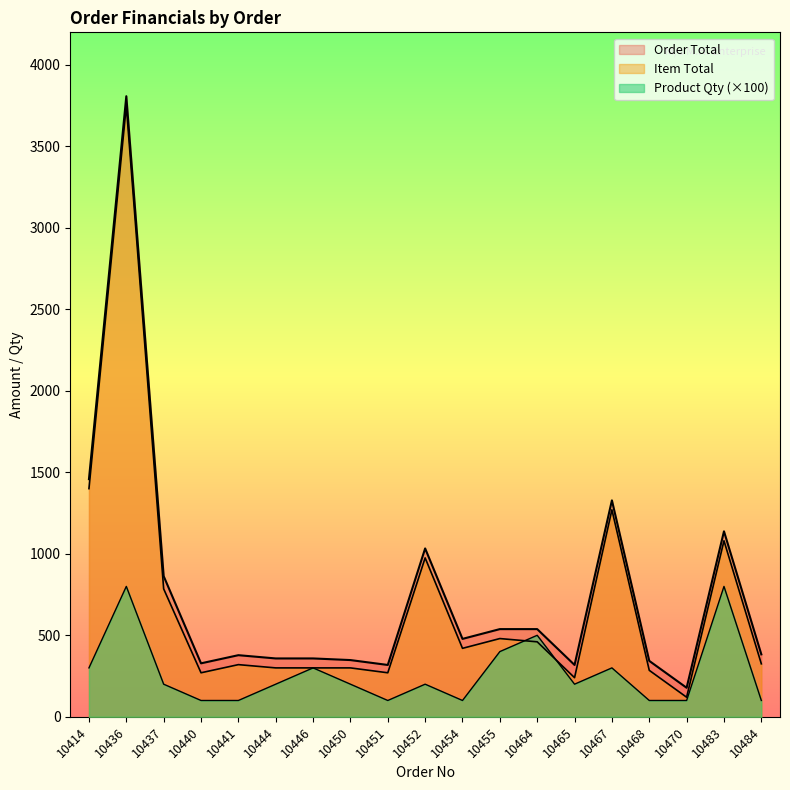

Which series has the largest total across all categories?

Order Total